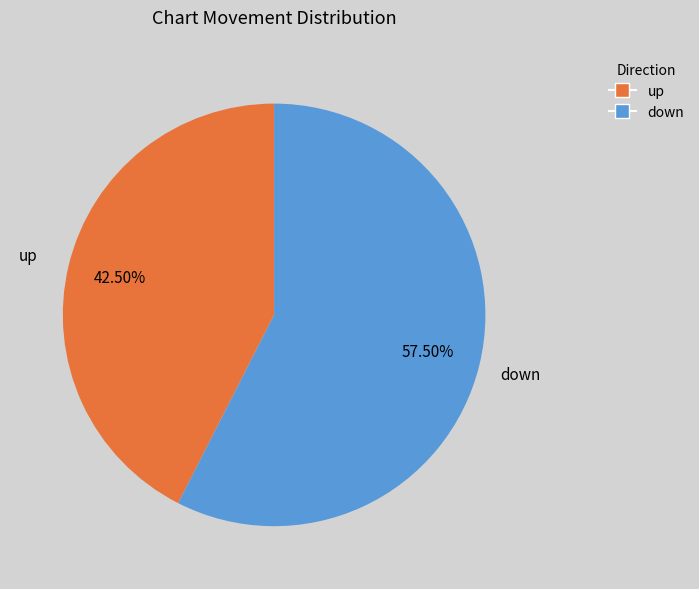

Do up and down together represent more than half of the pie?

Yes